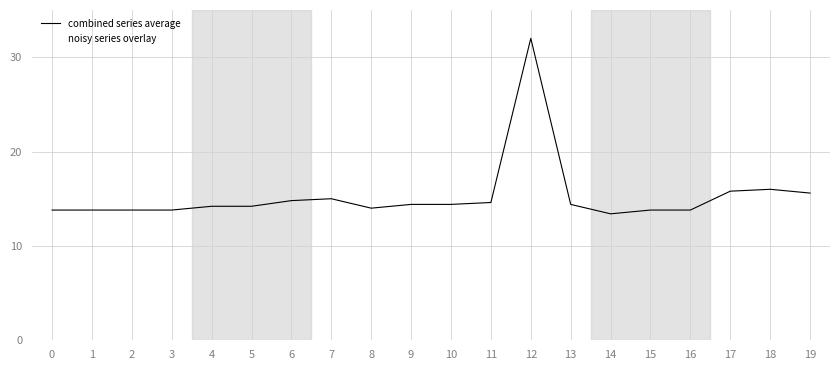

How many interior local peaks does the combined series average series have?

3